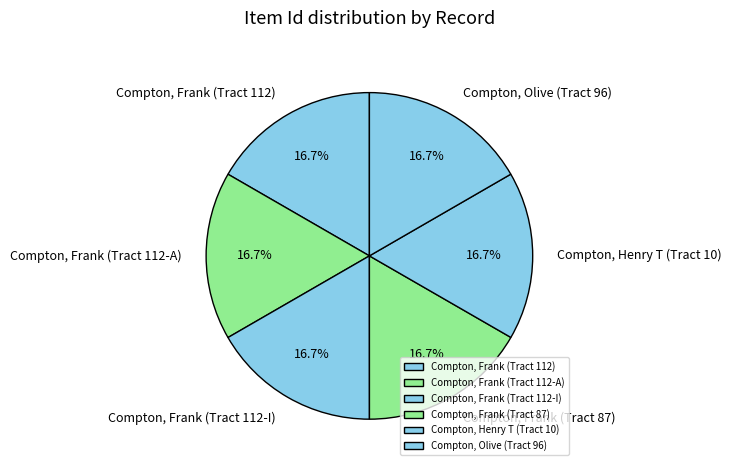

To the nearest percent, what portion does Compton, Henry T (Tract 10) represent?

17%